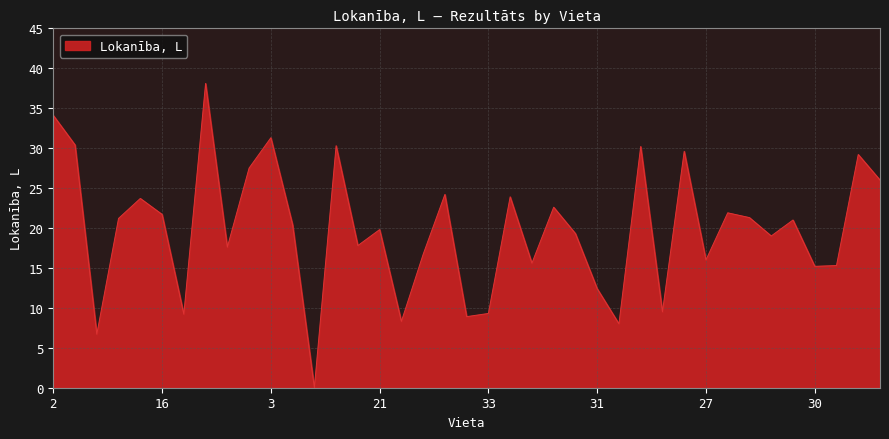

What is the difference between the maximum and minimum values?

38.1